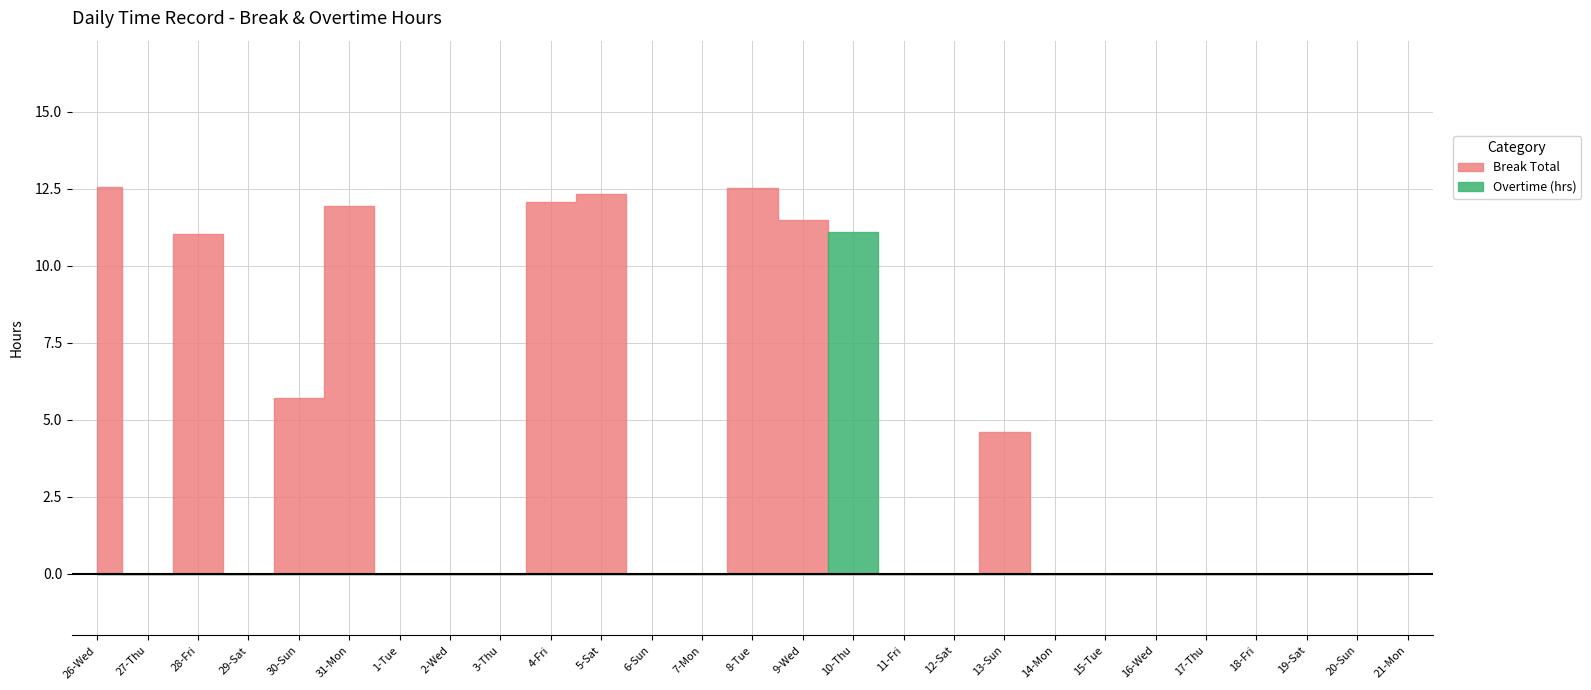

In Break Total, how many points are lower than both neighbors (excluding endpoints)?

2